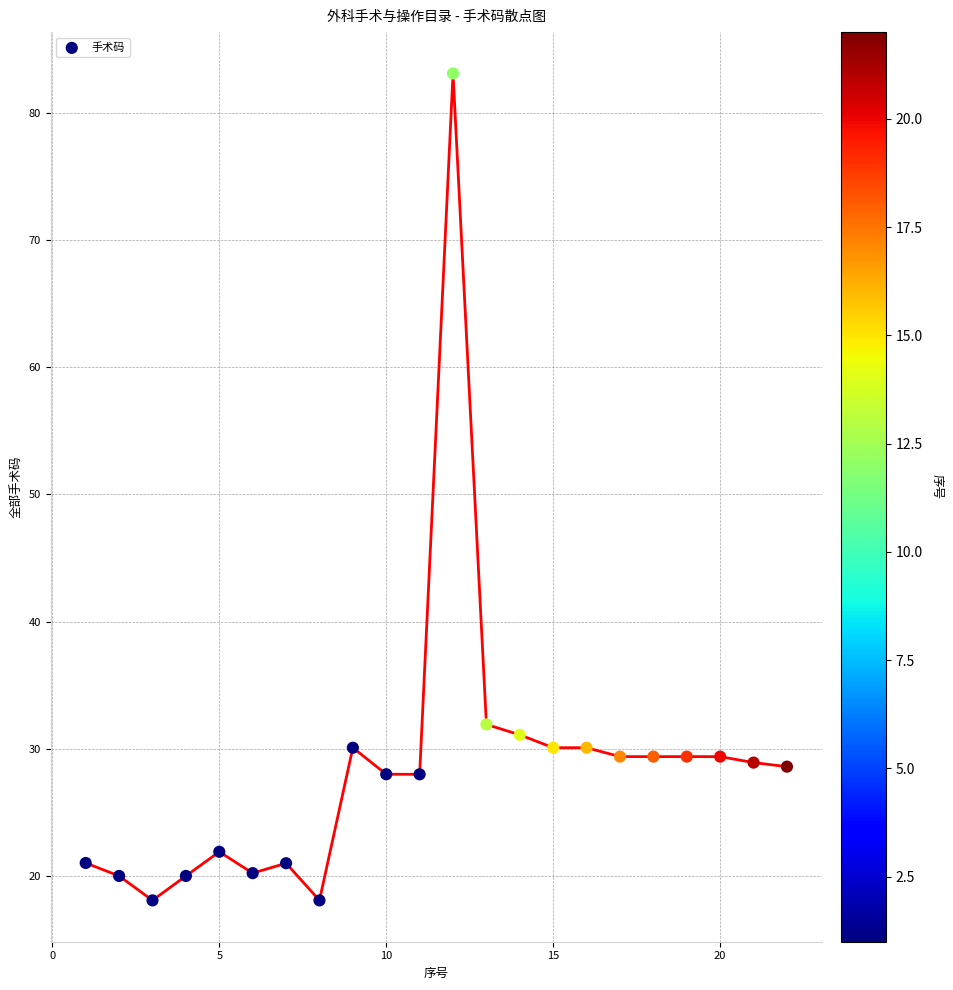

What Y value in the scatter plot is closest to 50?

31.9